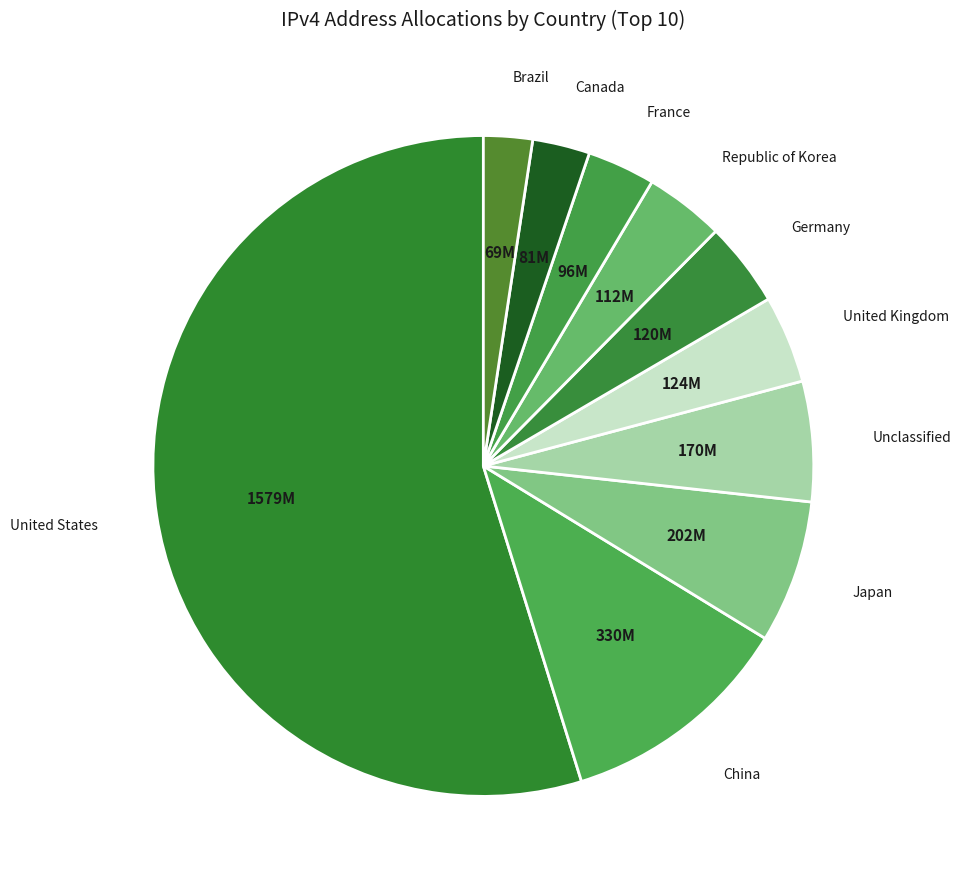

Which slice is the largest?

United States